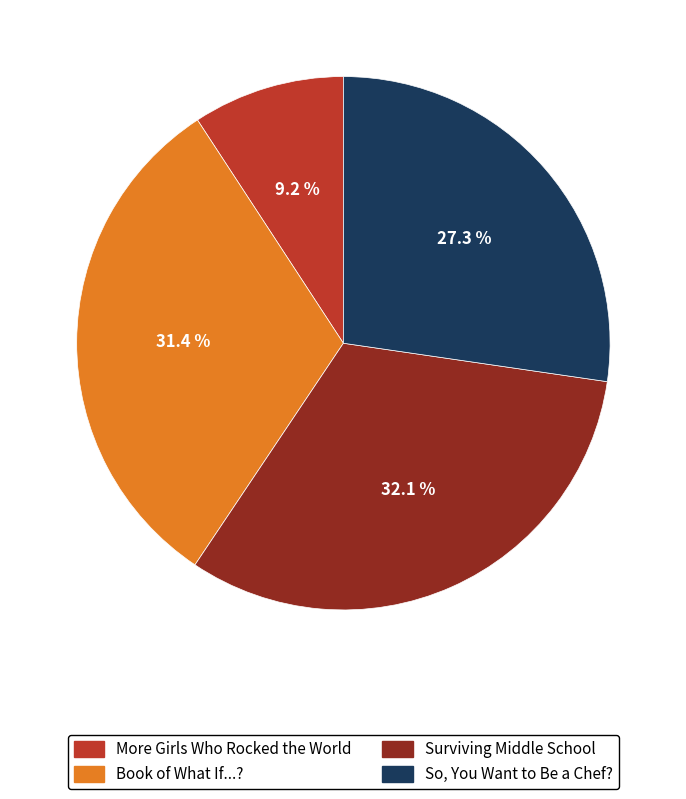

Rank the categories by value from lowest to highest.

More Girls Who Rocked the World, So, You Want to Be a Chef?, Book of What If...?, Surviving Middle School